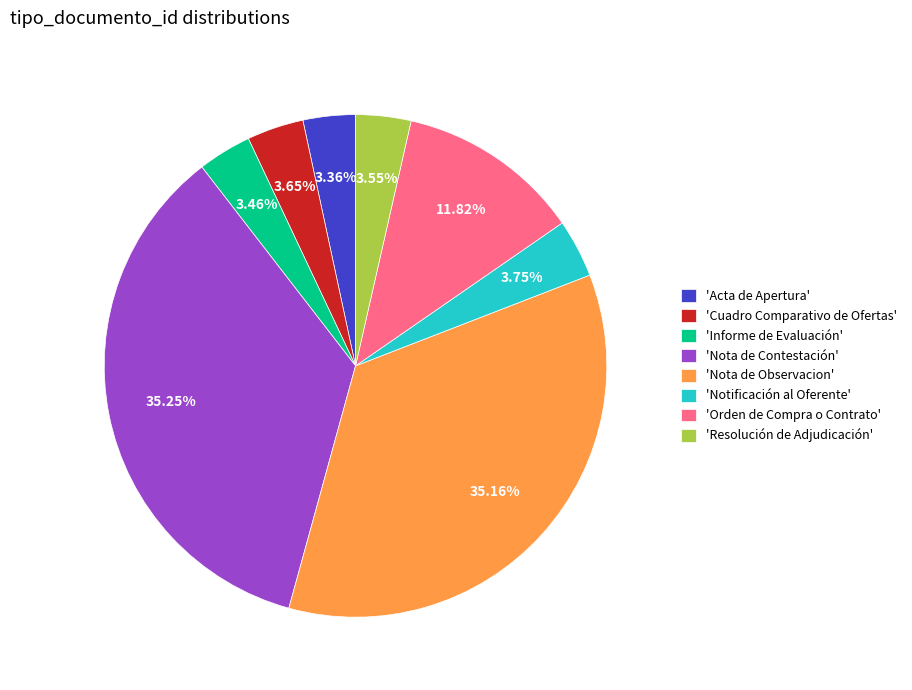

Is there a majority slice in this chart?

No